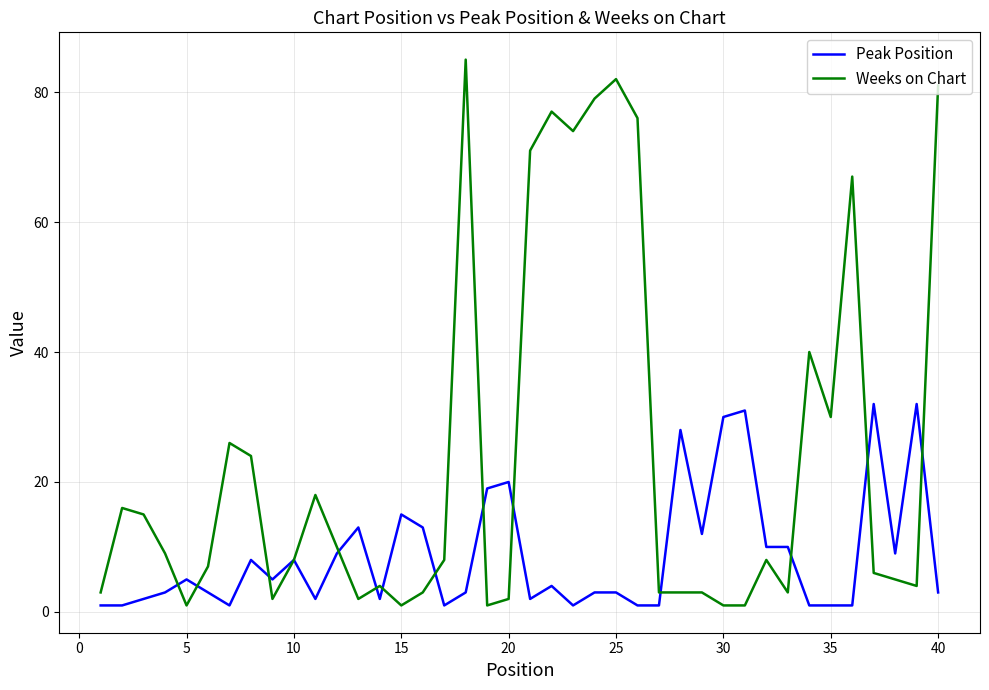

Rank the series by their maximum value, from highest to lowest.

Weeks on Chart, Peak Position